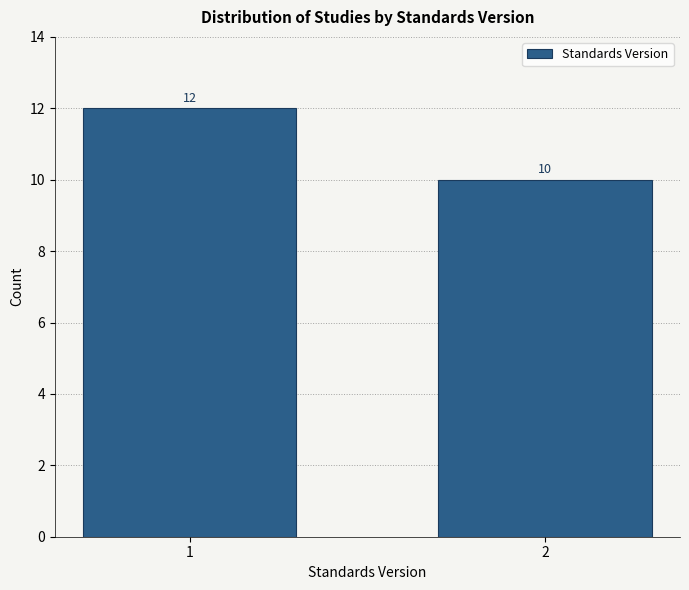

Reading left to right, what are all the values shown in this chart?

12	10